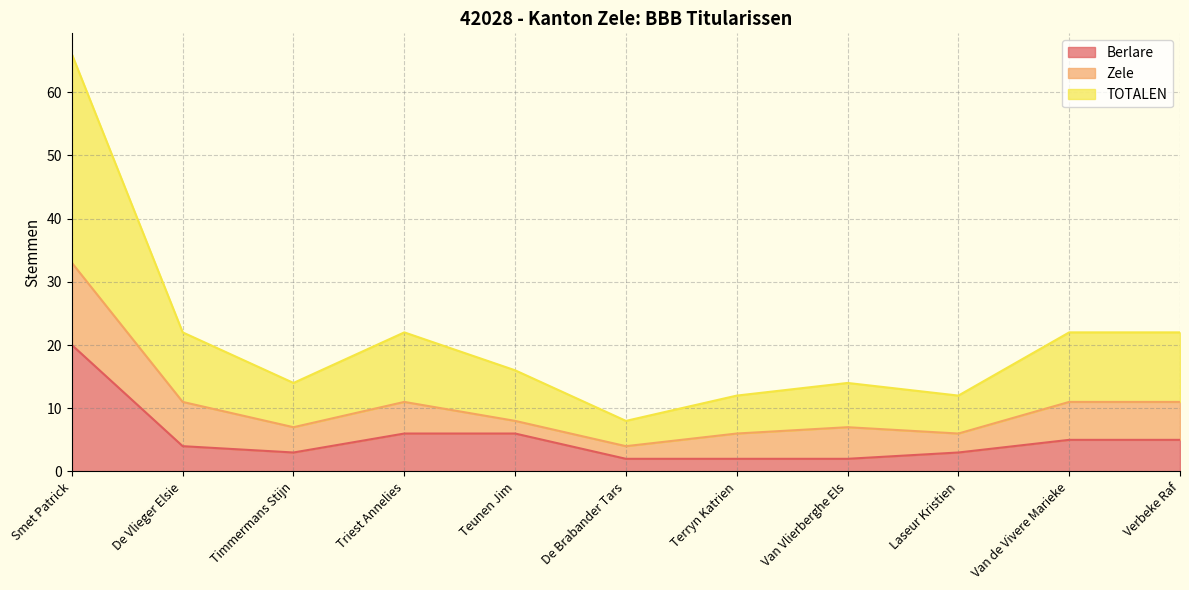

At which label does TOTALEN first exceed 8?

Smet Patrick